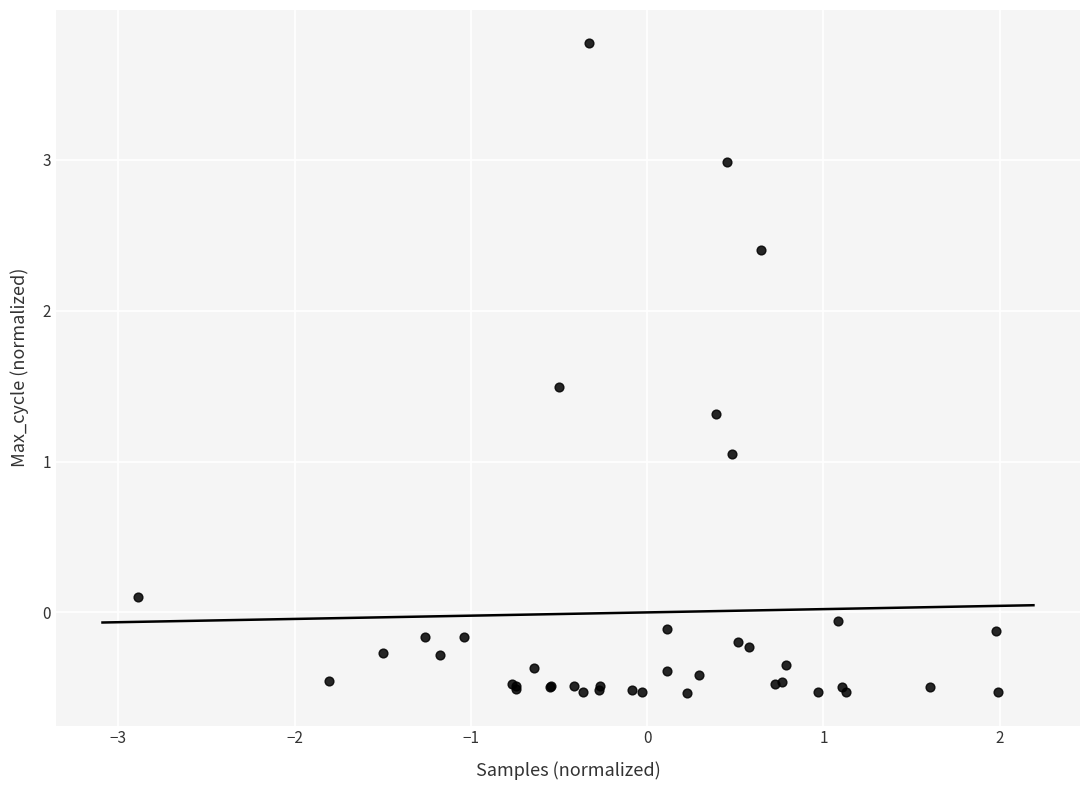

What Y value in the scatter plot is closest to 1?

1.1